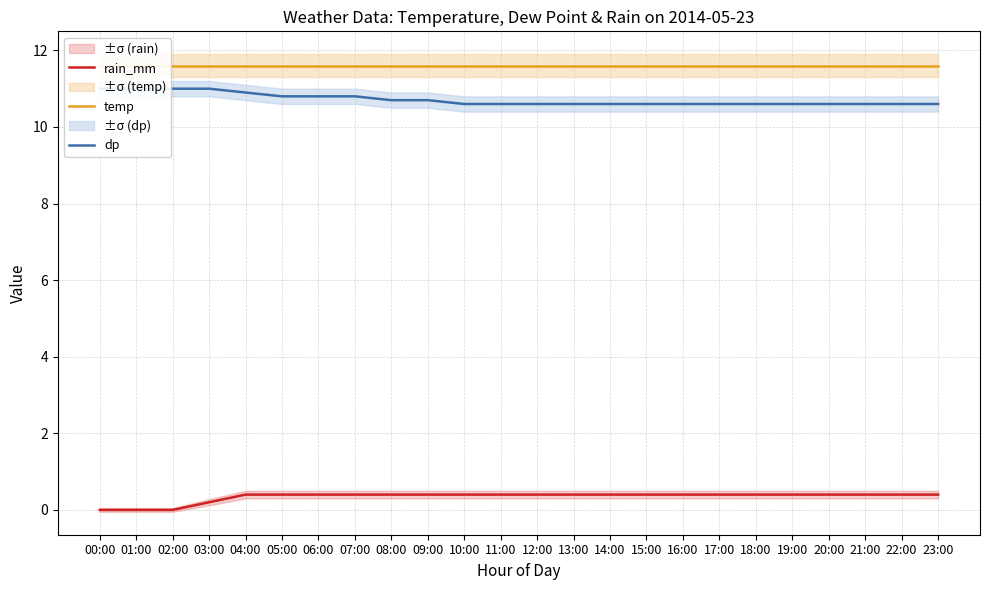

Which has a higher value, 13:00 or 15:00?

13:00